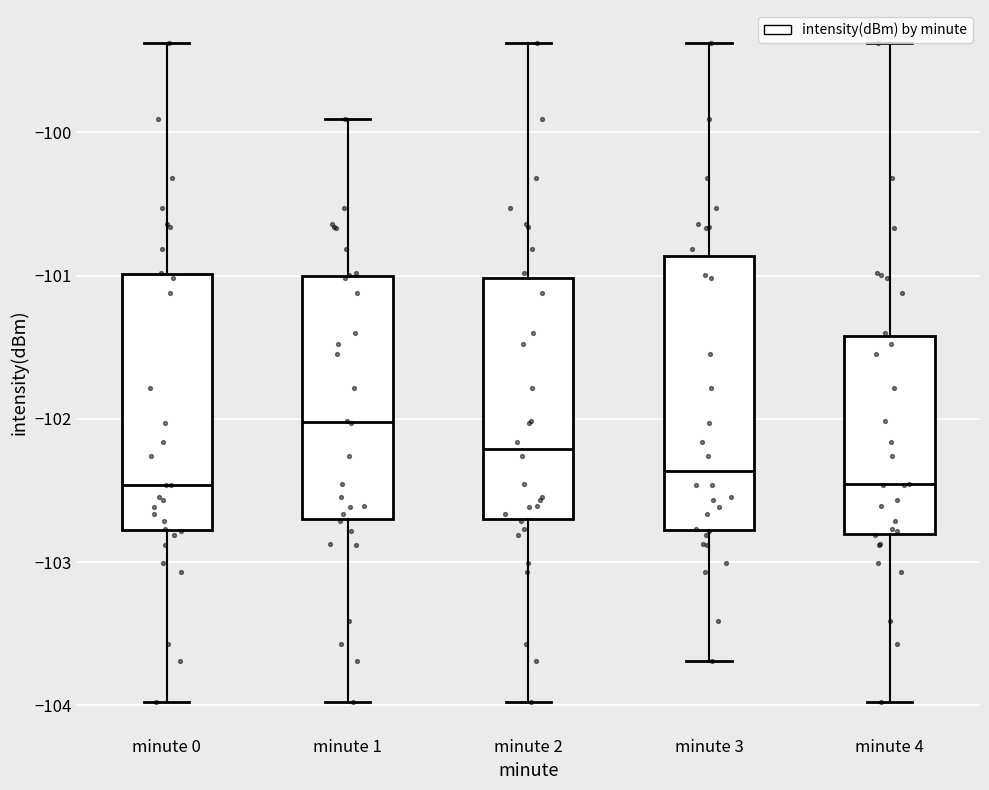

Reading left to right, transcribe this box plot: for each box, give where its median line is, the range the box spans, and where its two whiskers end, as read against the y-axis. The values are not printed on the chart, so give them approximately, as read against the axis.

minute 0: median -102.5, box -102.8 to -101.0, whiskers -104.0 to -99.4
minute 1: median -102.0, box -102.7 to -101.0, whiskers -104.0 to -99.9
minute 2: median -102.2, box -102.7 to -101.0, whiskers -104.0 to -99.4
minute 3: median -102.4, box -102.8 to -100.9, whiskers -103.7 to -99.4
minute 4: median -102.5, box -102.8 to -101.4, whiskers -104.0 to -99.4